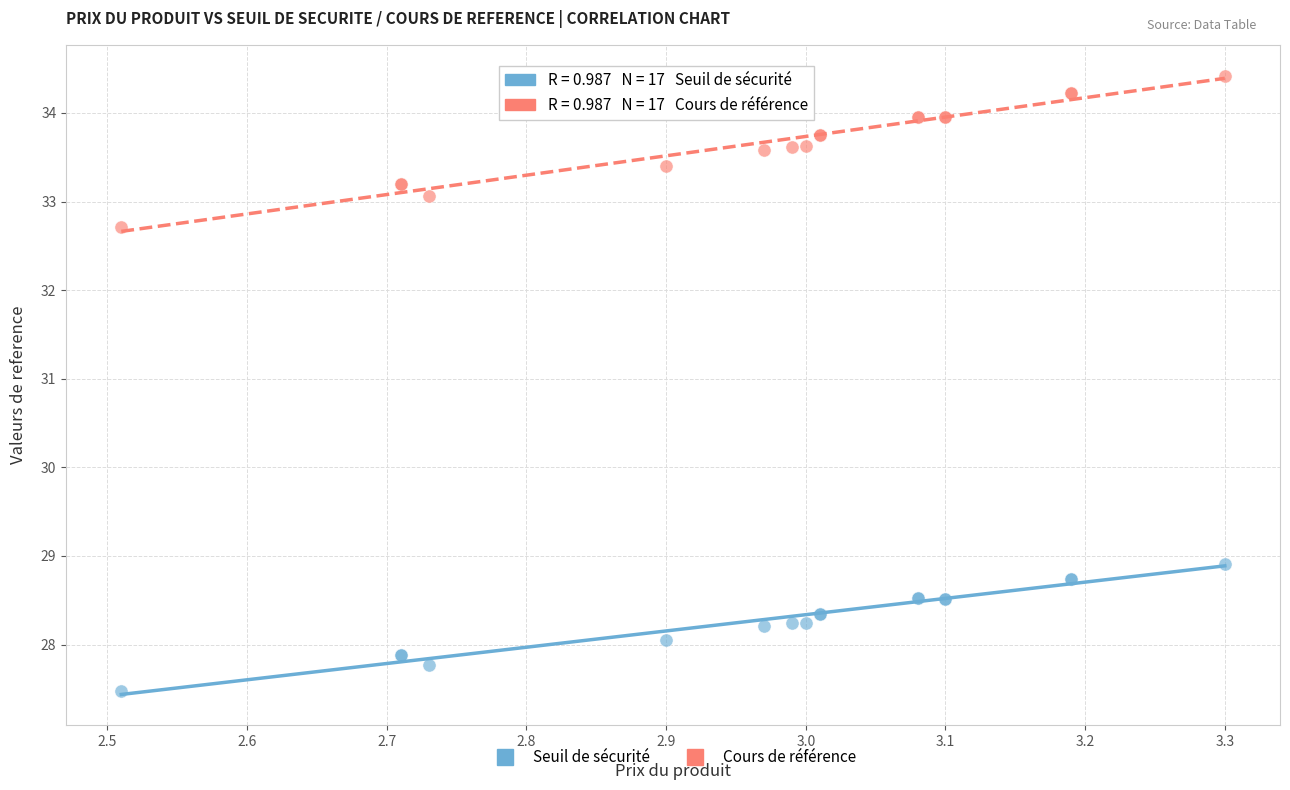

Across all series, what Y value is closest to 30?

28.9